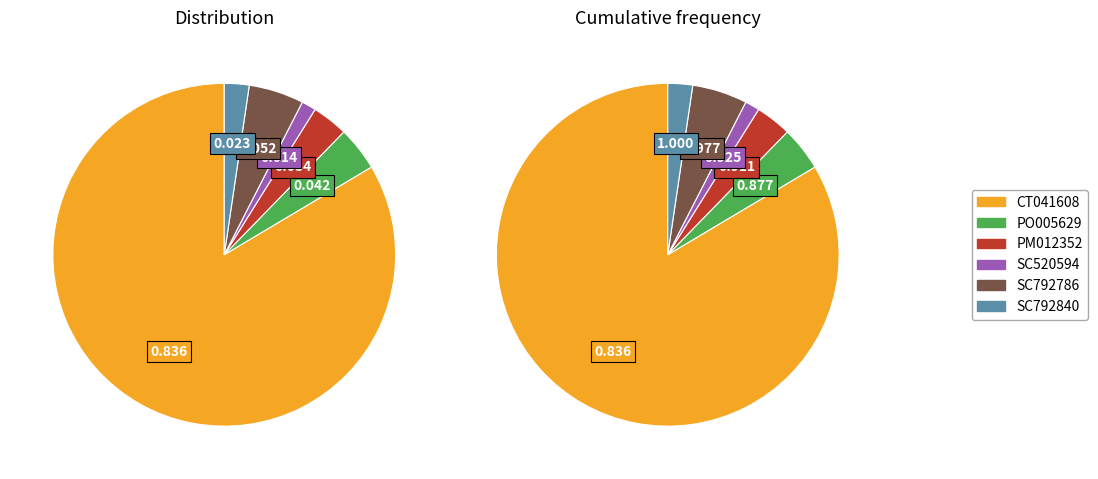

Does any single category account for the majority?

Yes